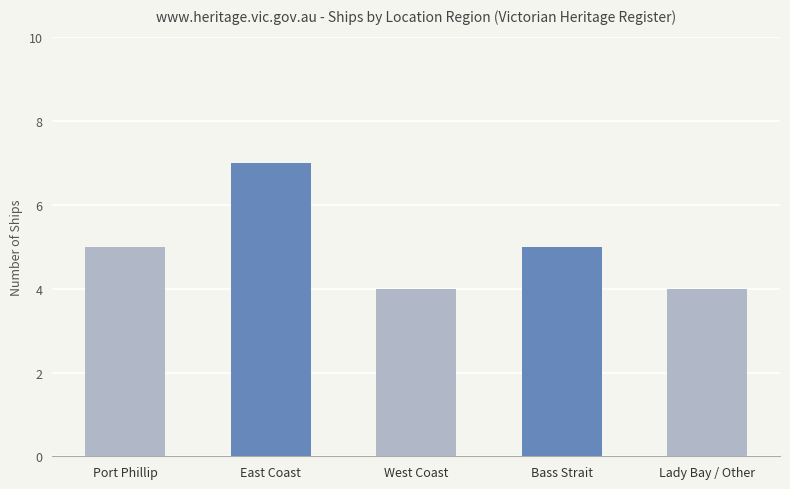

Reading right to left, transcribe all the data shown in this chart.

Lady Bay / Other=4	Bass Strait=5	West Coast=4	East Coast=7	Port Phillip=5